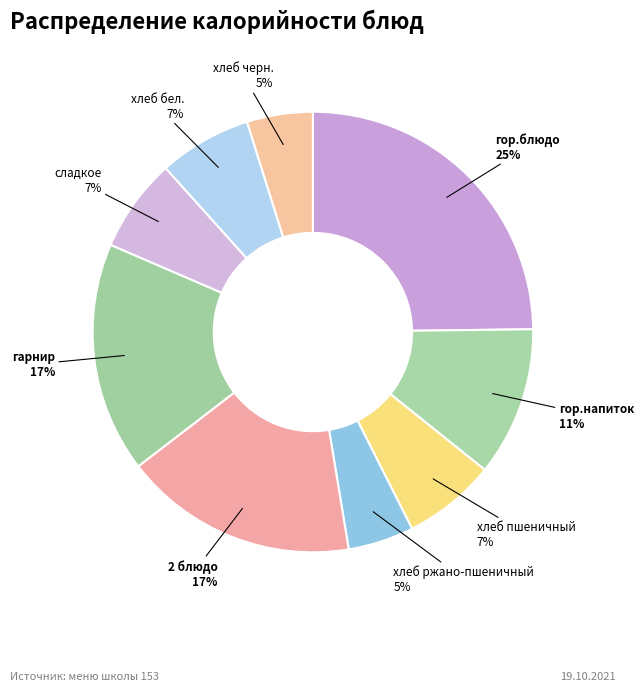

Is хлеб пшеничный the majority of the pie?

No